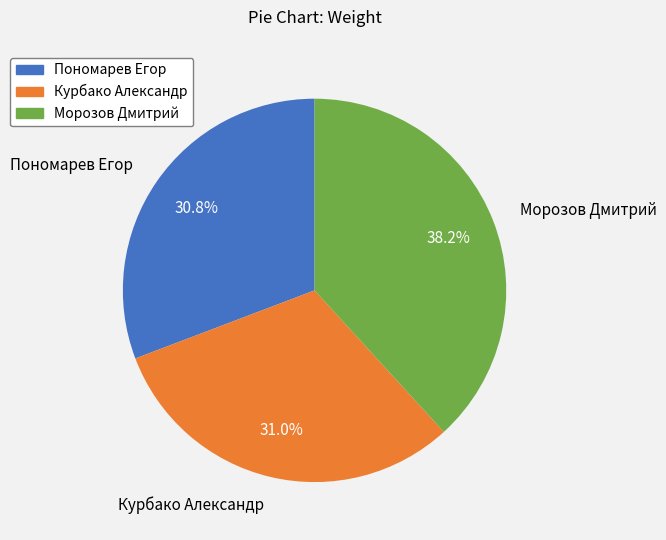

What is the ratio of the value at Морозов Дмитрий to the value at Пономарев Егор?

1.2